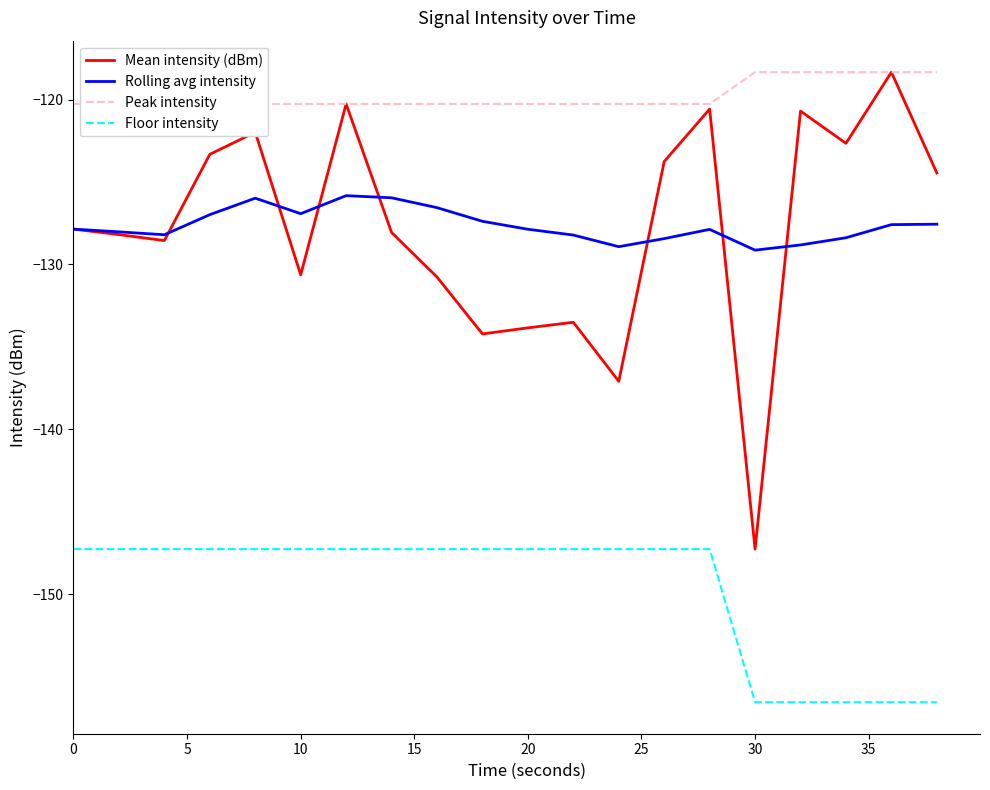

What is the difference between the second highest and minimum values in the Peak intensity series?

1.9